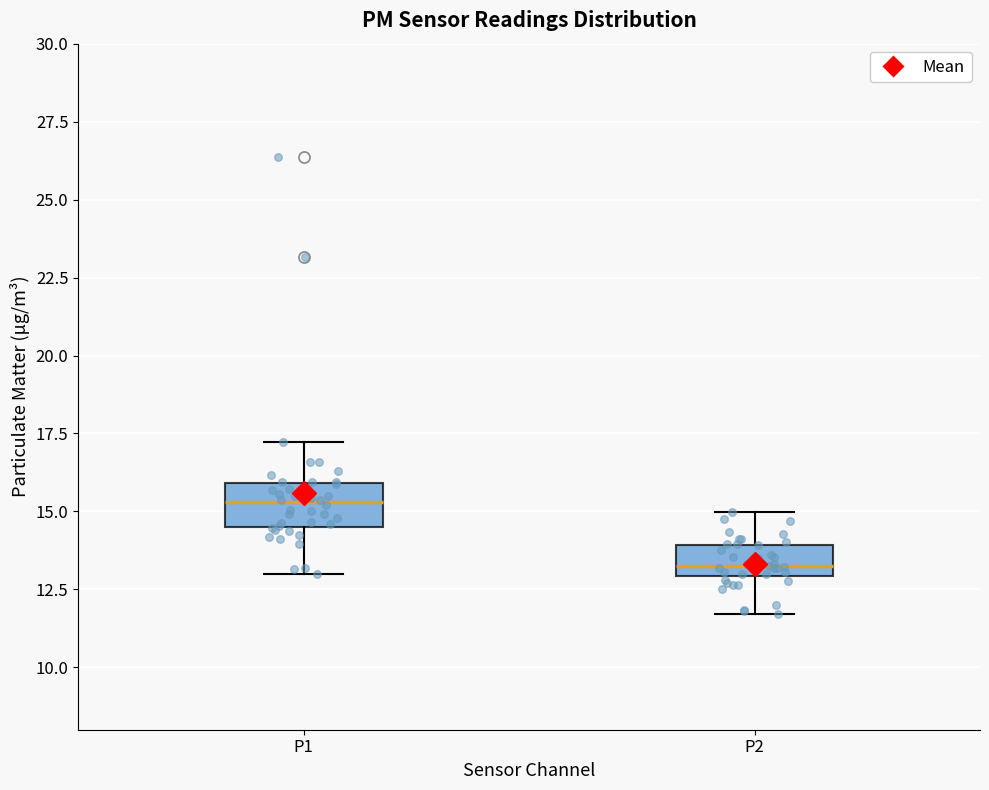

Which box's median line is the highest?

P1